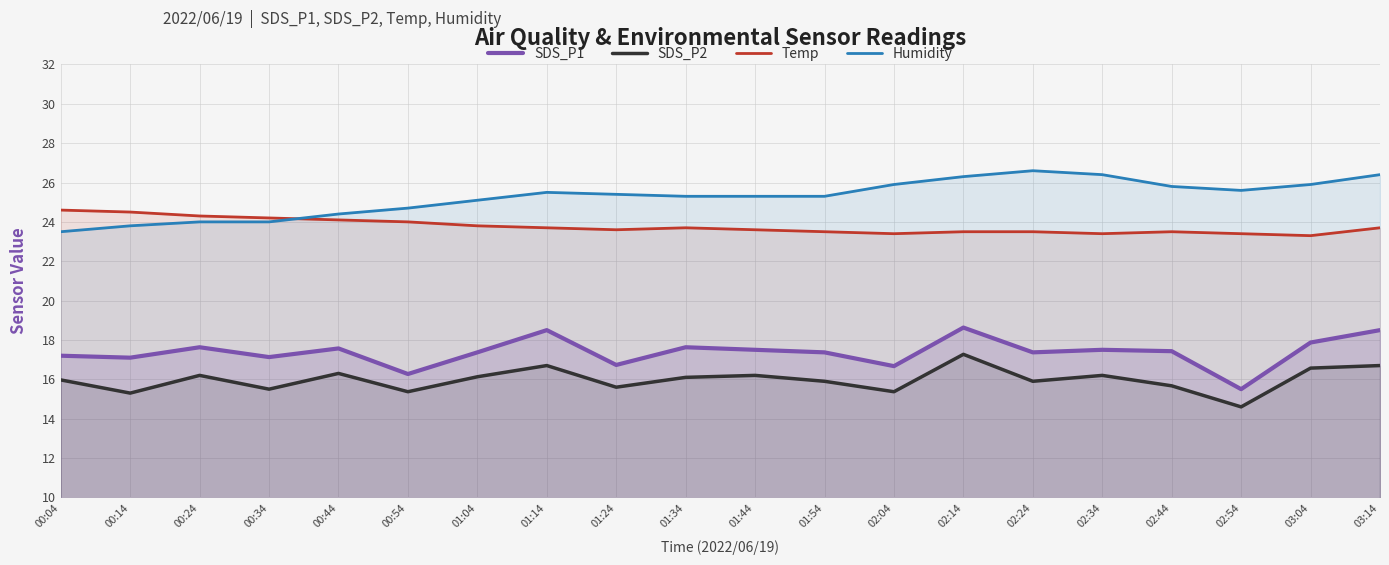

Rank the series at 02:14 from lowest to highest value.

SDS_P2, SDS_P1, Temp, Humidity